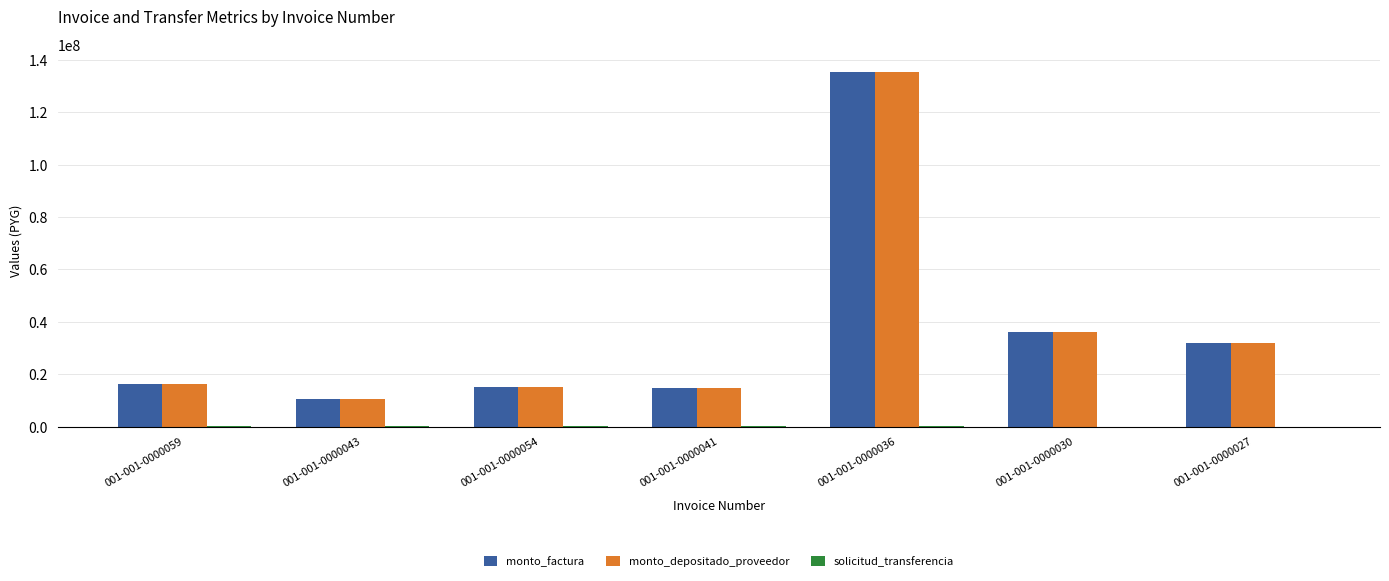

Count the number of data series in this chart.

3